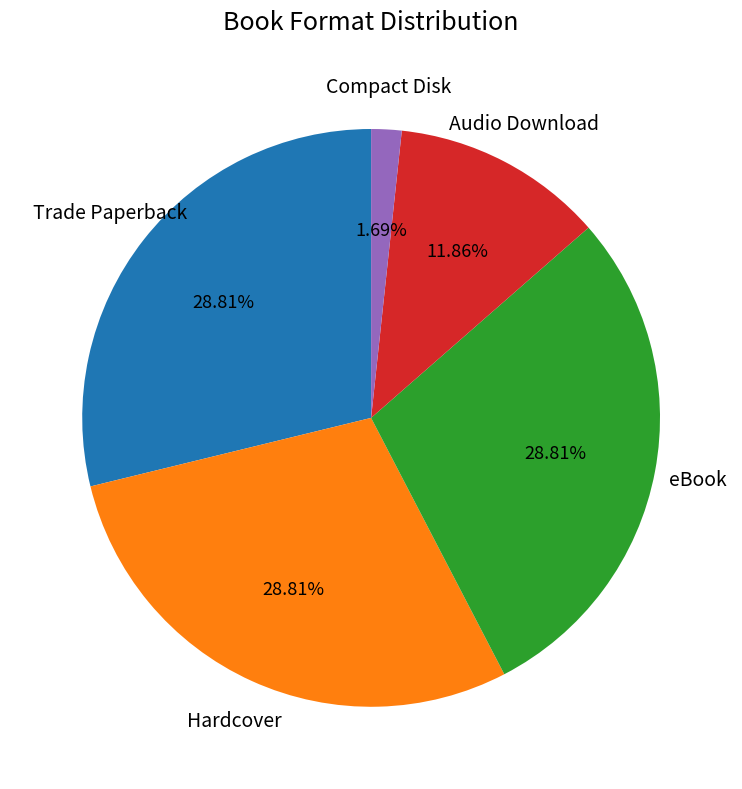

Approximately how many times larger is the value at Audio Download compared to Compact Disk?

7.0